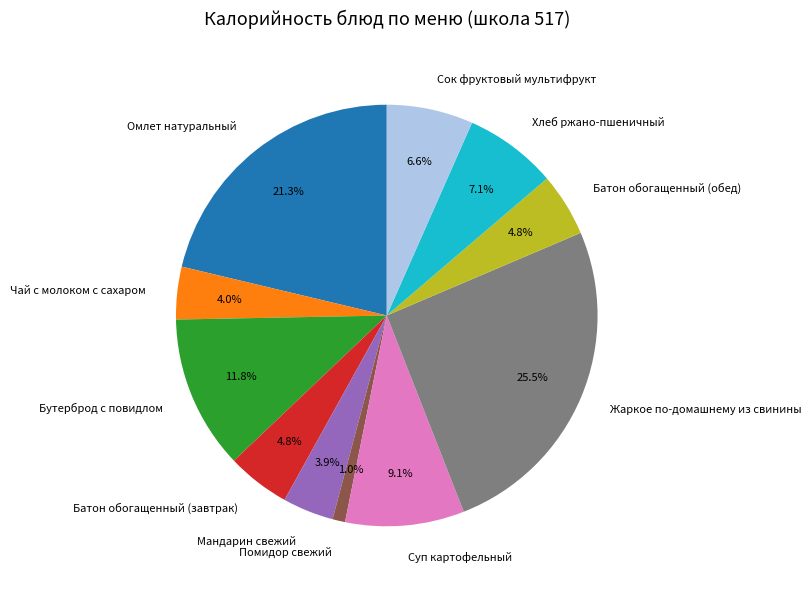

How many slices are in this pie chart?

11